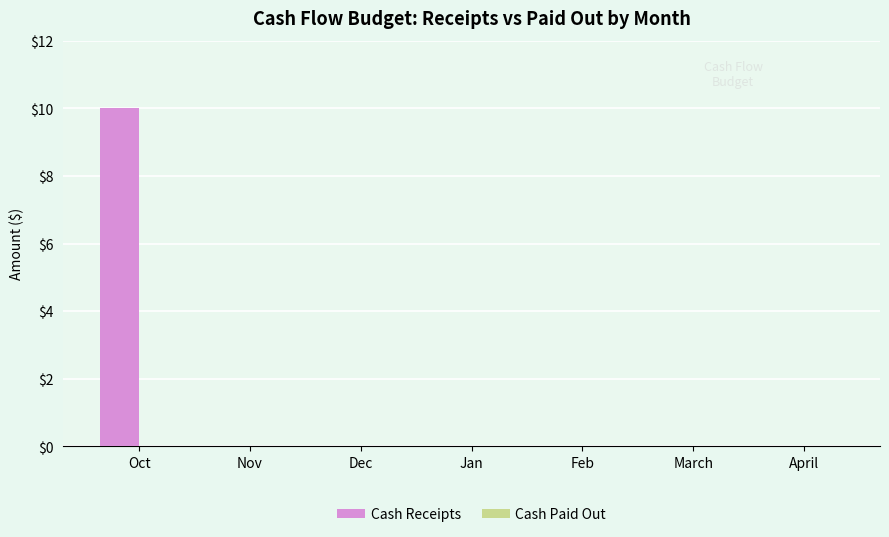

The value at Dec is 0. True or false?

True